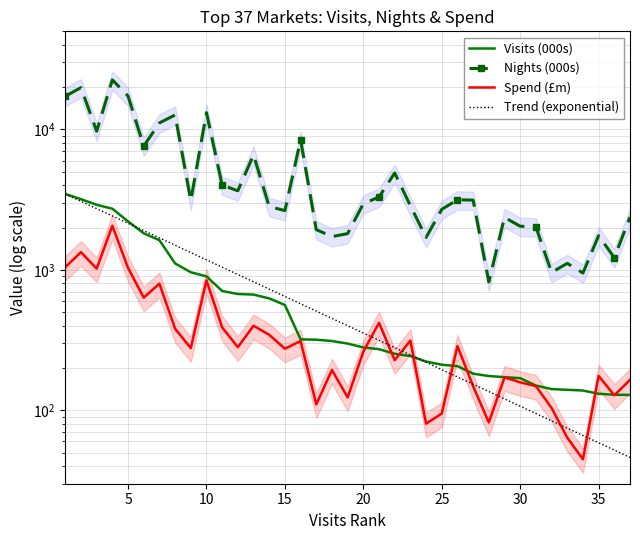

Reading right to left, list all the values displayed in this chart.

Visits (000s): 128.7	129.1	131.1	138.3	140.0	141.6	150.1	169.4	172.2	175.4	182.3	206.3	211.2	222.4	243.4	252.7	272.4	280.3	298.8	311.5	318.3	320.2	562.3	626.3	666.9	673.5	707.3	899.0	961.8	1111.8	1627.0	1822.6	2215.3	2727.1	2908.2	3188.3	3471.7
Nights (000s): 2375.3	1221.7	1751.1	950.1	1113.4	959.9	2026.7	2046.1	2365.0	821.7	3140.8	3157.1	2699.0	1701.9	2863.5	4898.4	3303.9	2960.2	1812.7	1725.8	1935.4	8430.5	2643.4	2826.4	6587.4	3658.7	4013.1	13178.7	3118.6	12684.3	11133.9	7610.5	17315.7	22557.8	9715.9	19864.7	17249.6
Spend (£m): 164.7	127.8	175.9	44.8	63.8	103.8	148.7	158.2	171.7	81.9	148.4	286.7	94.9	80.3	313.9	227.6	419.7	261.9	123.4	193.7	110.4	311.4	274.7	344.7	400.3	281.5	389.5	842.8	277.3	381.3	797.7	634.5	1033.2	2062.7	1021.2	1336.5	1047.6
Trend (exponential): 46.2	52.1	58.7	66.2	74.6	84.1	94.9	107.0	120.6	136.0	153.3	172.8	194.9	219.7	247.7	279.3	314.9	355.1	400.4	451.4	509.0	573.9	647.0	729.5	822.5	927.4	1045.6	1179.0	1329.3	1498.8	1689.8	1905.3	2148.2	2422.1	2730.9	3079.1	3471.7